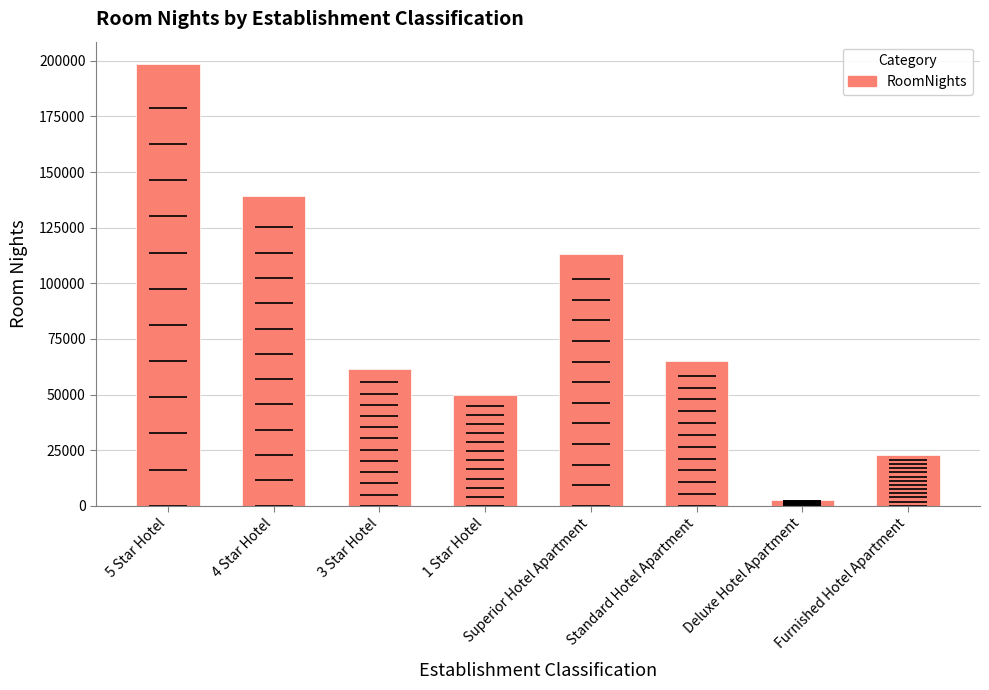

How many values are below 64915?

4